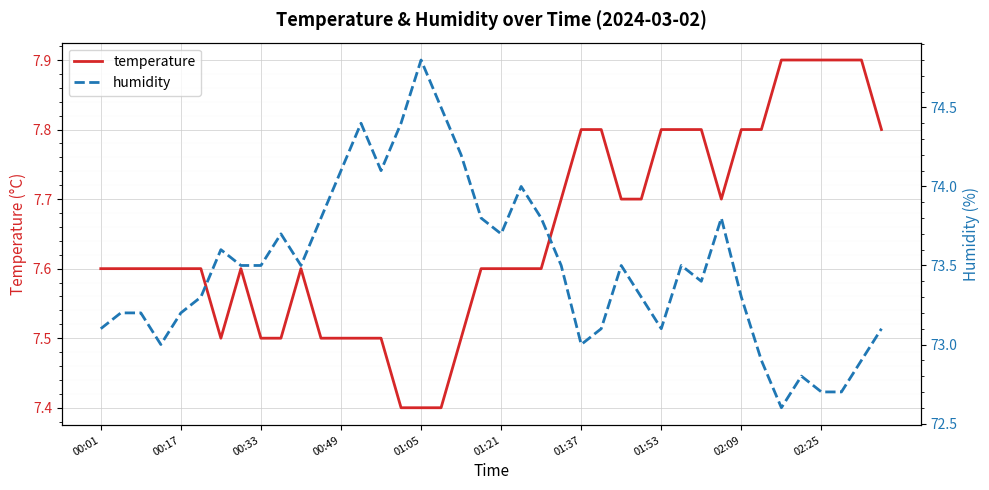

What is the highest value of the temperature series?

7.9